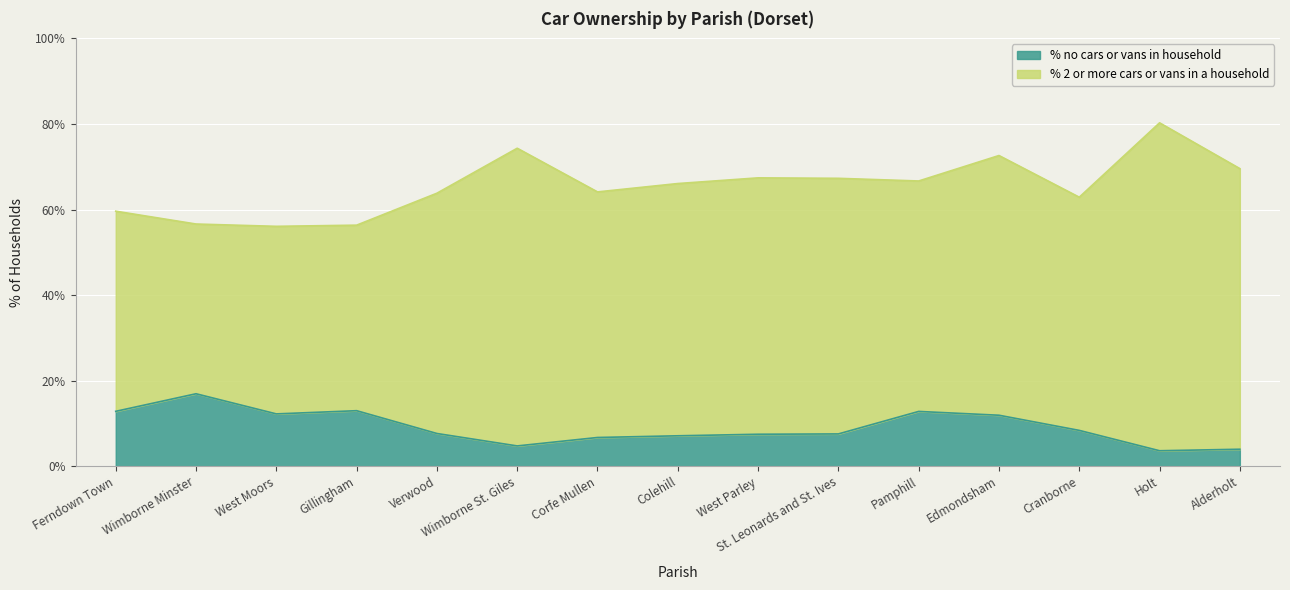

How many interior local valleys (lower than both neighbors) does the data have?

3